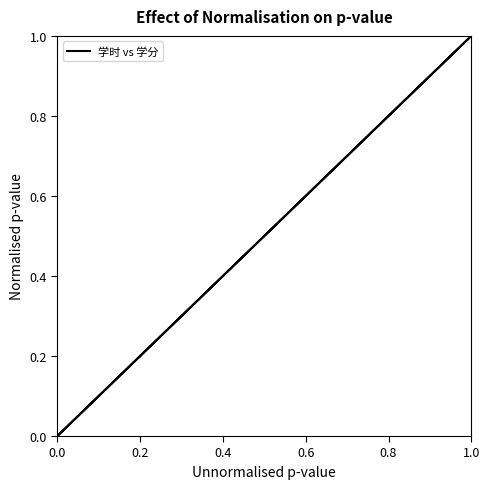

Count the number of categories in the chart.

7